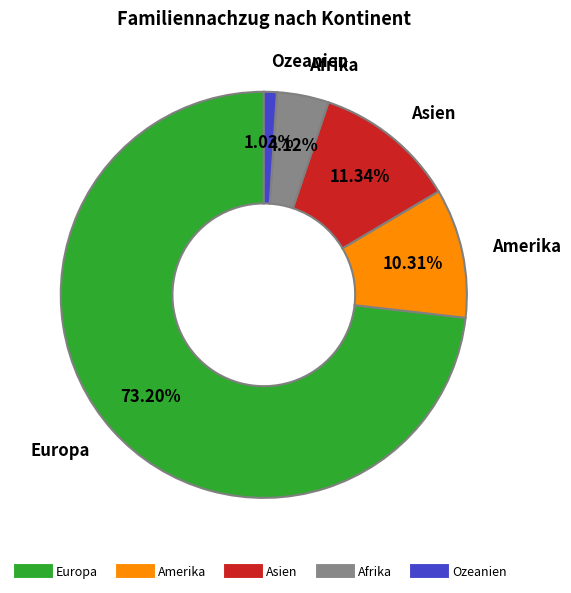

The Europa slice represents 66% of the pie. True or false?

False